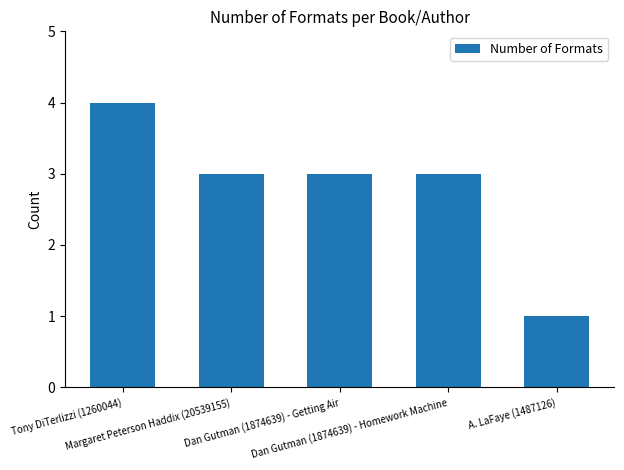

What is the sum of all values?

14